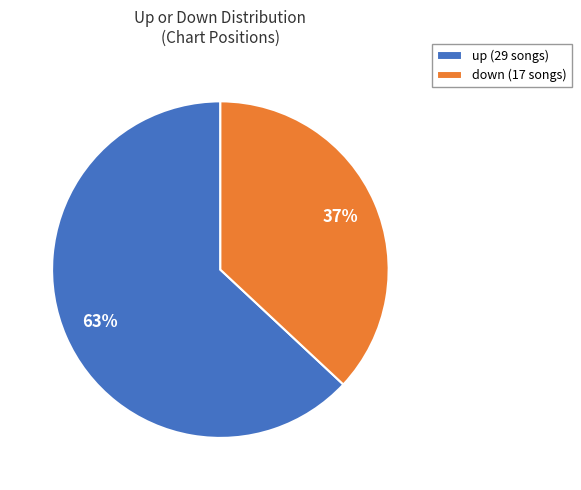

Approximately how many times larger is the value at down (17 songs) compared to up (29 songs)?

0.6